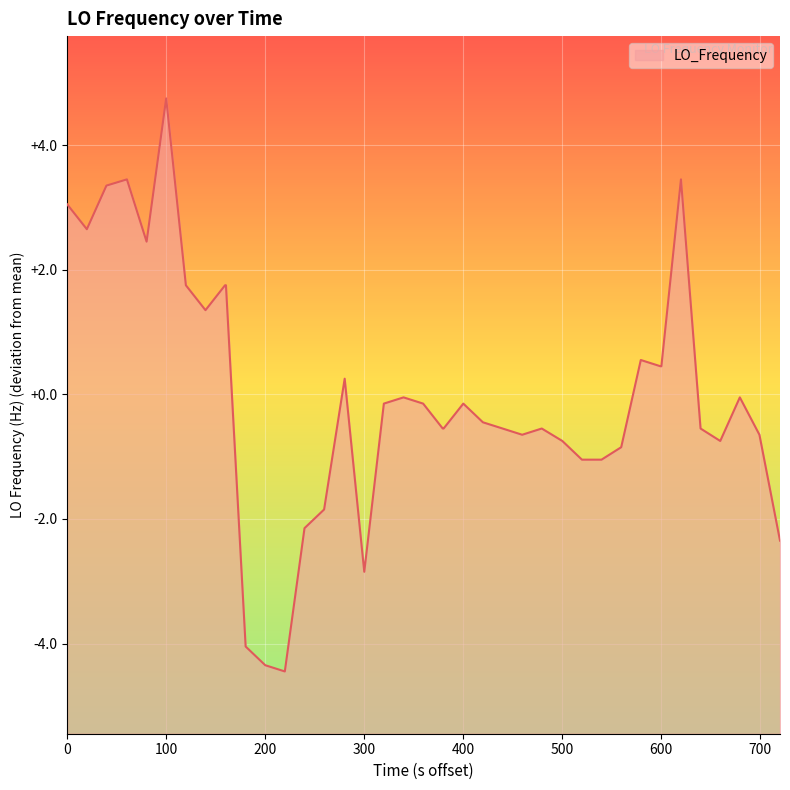

What is the minimum value shown in the chart?

-4.4